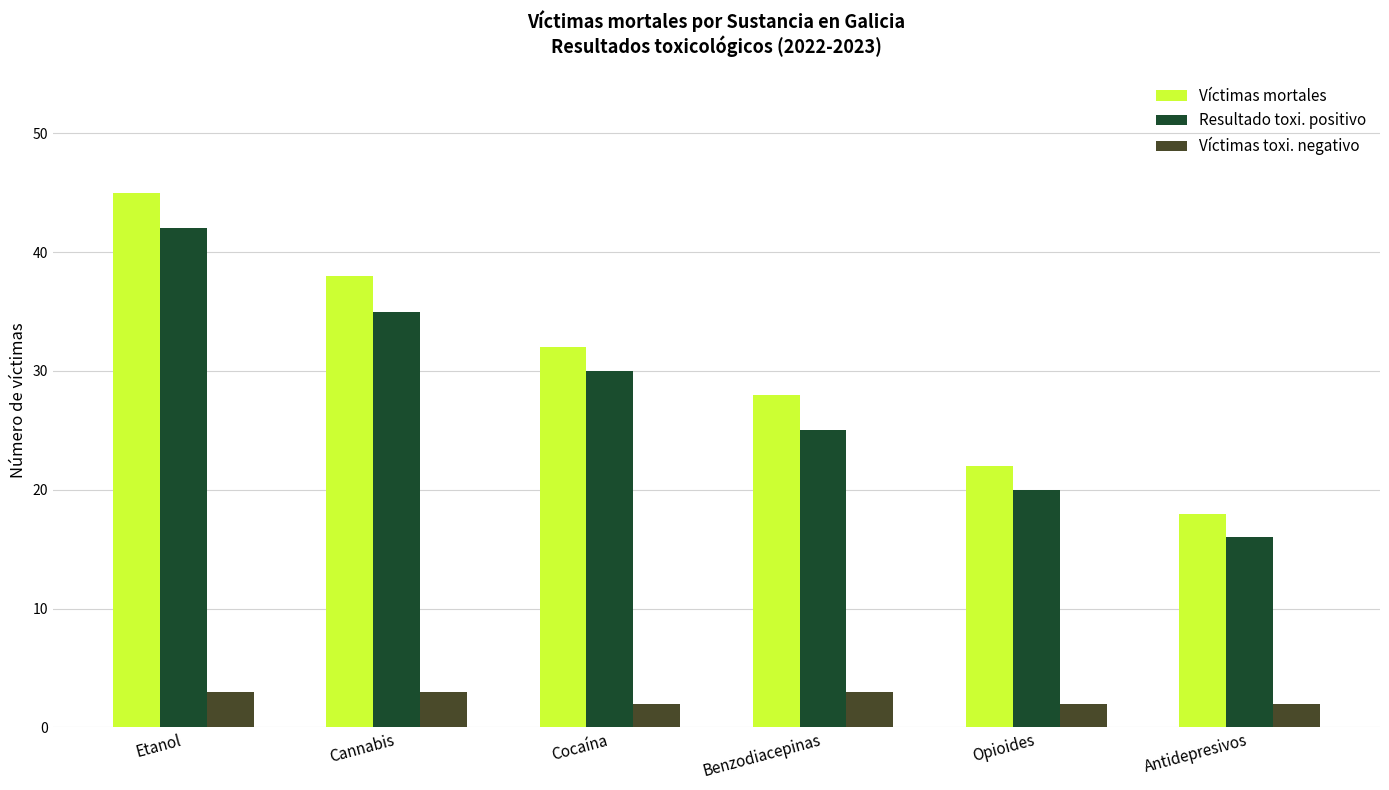

What is the difference between the Resultado toxi. positivo values at Opioides and Antidepresivos?

4